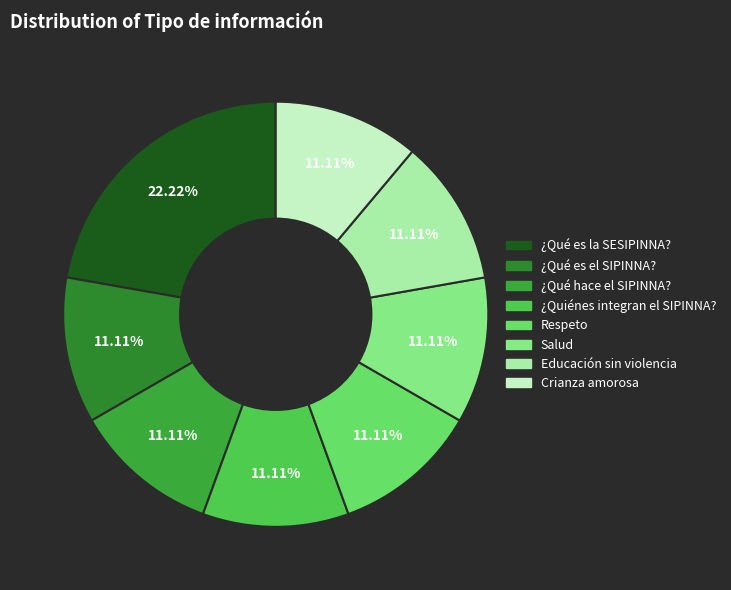

How many slices are in this pie chart?

8